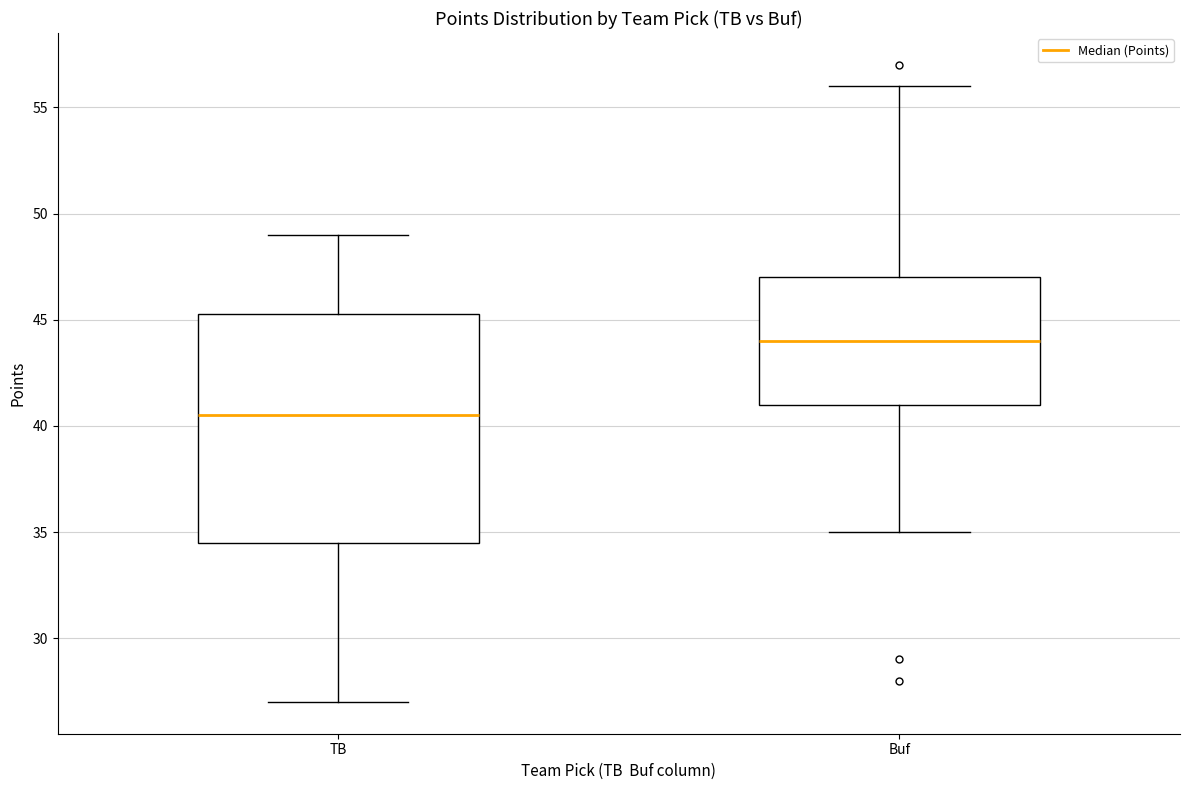

Reading left to right, read every box against the y-axis: the position of its median line, the range the box covers, and the ends of its whiskers. The values are not printed on the chart, so give them approximately, as read against the axis.

TB: median 40.5, box 34.5 to 45.5, whiskers 27.0 to 49.0
Buf: median 44.0, box 41.0 to 47.0, whiskers 35.0 to 56.0